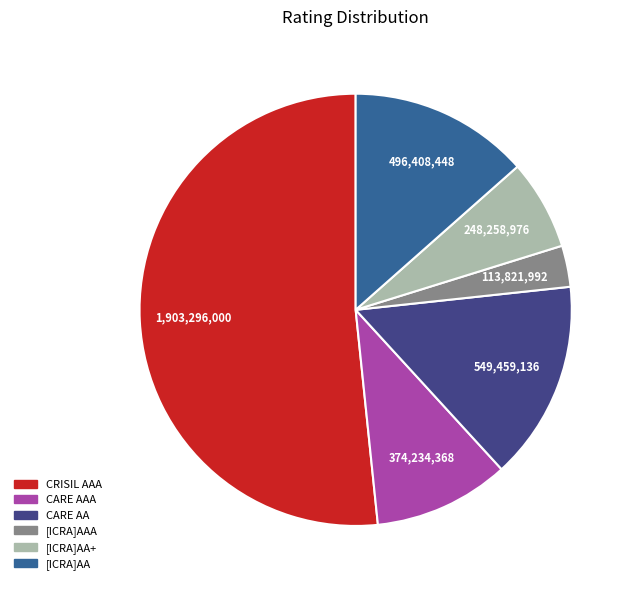

Is there any slice that represents more than half of the pie?

Yes